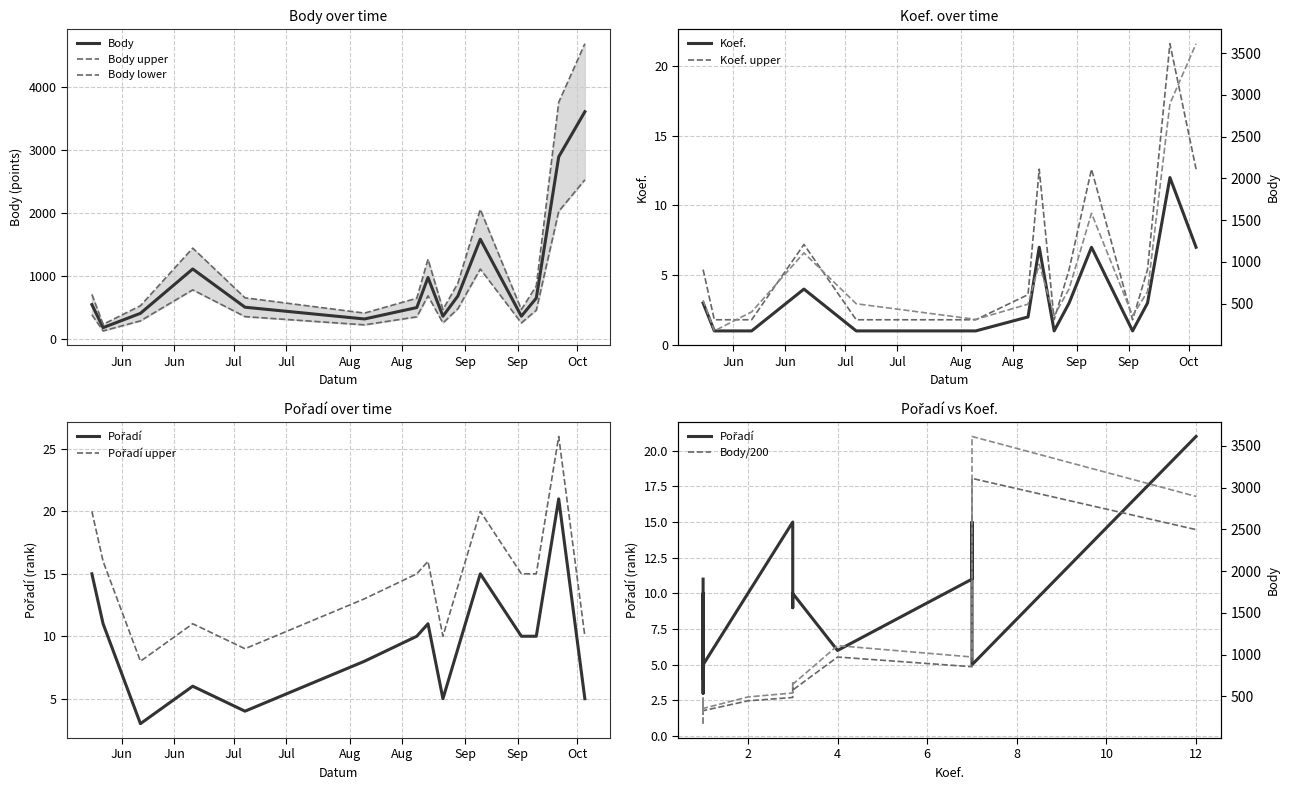

Reading left to right, list all the values displayed in this chart.

Body: 2020-05-24=541	2020-05-27=174	2020-06-06=402	2020-06-20=1108	2020-07-04=499	2020-08-05=312	2020-08-19=494	2020-08-22=972	2020-08-26=356	2020-08-30=678	2020-09-05=1582	2020-09-16=356	2020-09-20=645	2020-09-26=2894	2020-10-03=3612
Koef.: 2020-05-24=3	2020-05-27=1	2020-06-06=1	2020-06-20=4	2020-07-04=1	2020-08-05=1	2020-08-19=2	2020-08-22=7	2020-08-26=1	2020-08-30=3	2020-09-05=7	2020-09-16=1	2020-09-20=3	2020-09-26=12	2020-10-03=7
Pořadí: 2020-05-24=15	2020-05-27=11	2020-06-06=3	2020-06-20=6	2020-07-04=4	2020-08-05=8	2020-08-19=10	2020-08-22=11	2020-08-26=5	2020-08-30=9	2020-09-05=15	2020-09-16=10	2020-09-20=10	2020-09-26=21	2020-10-03=5